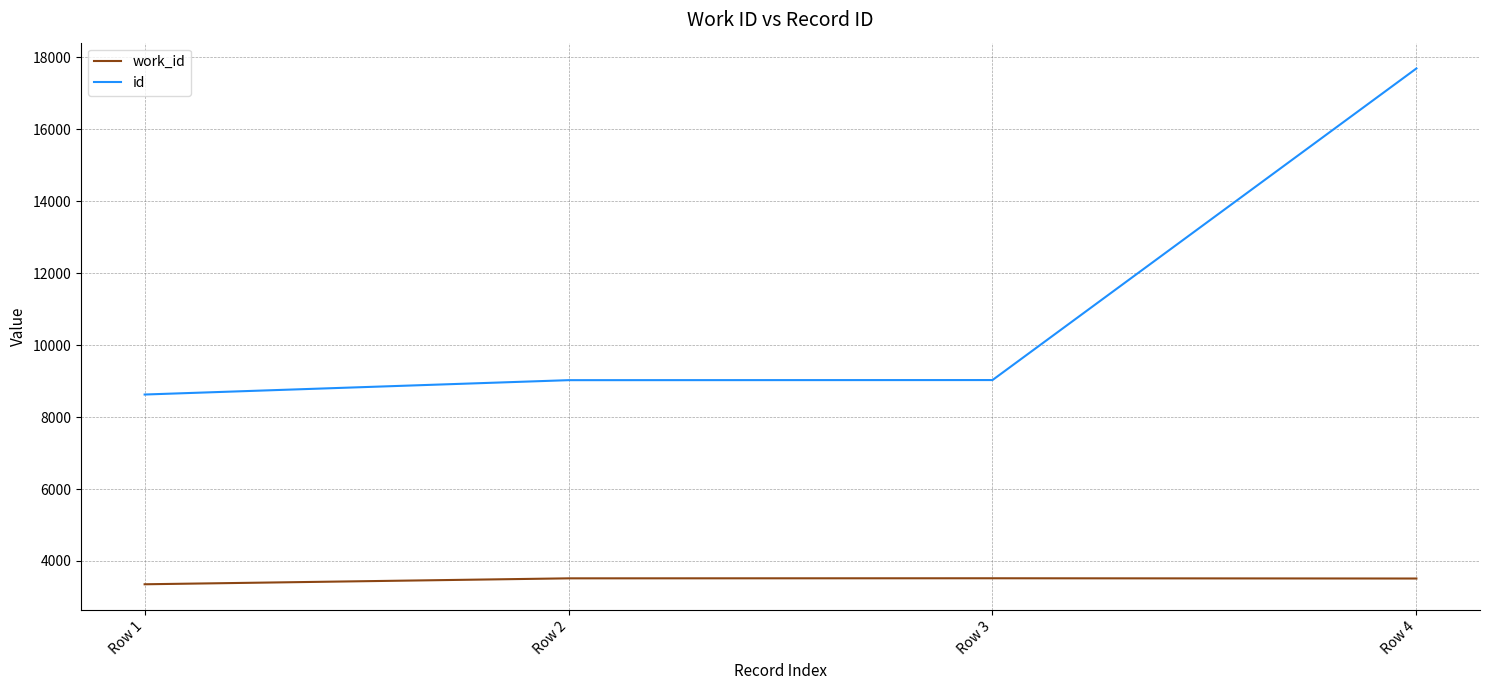

True or false: work_id has a value of 5765 at Row 1.

False